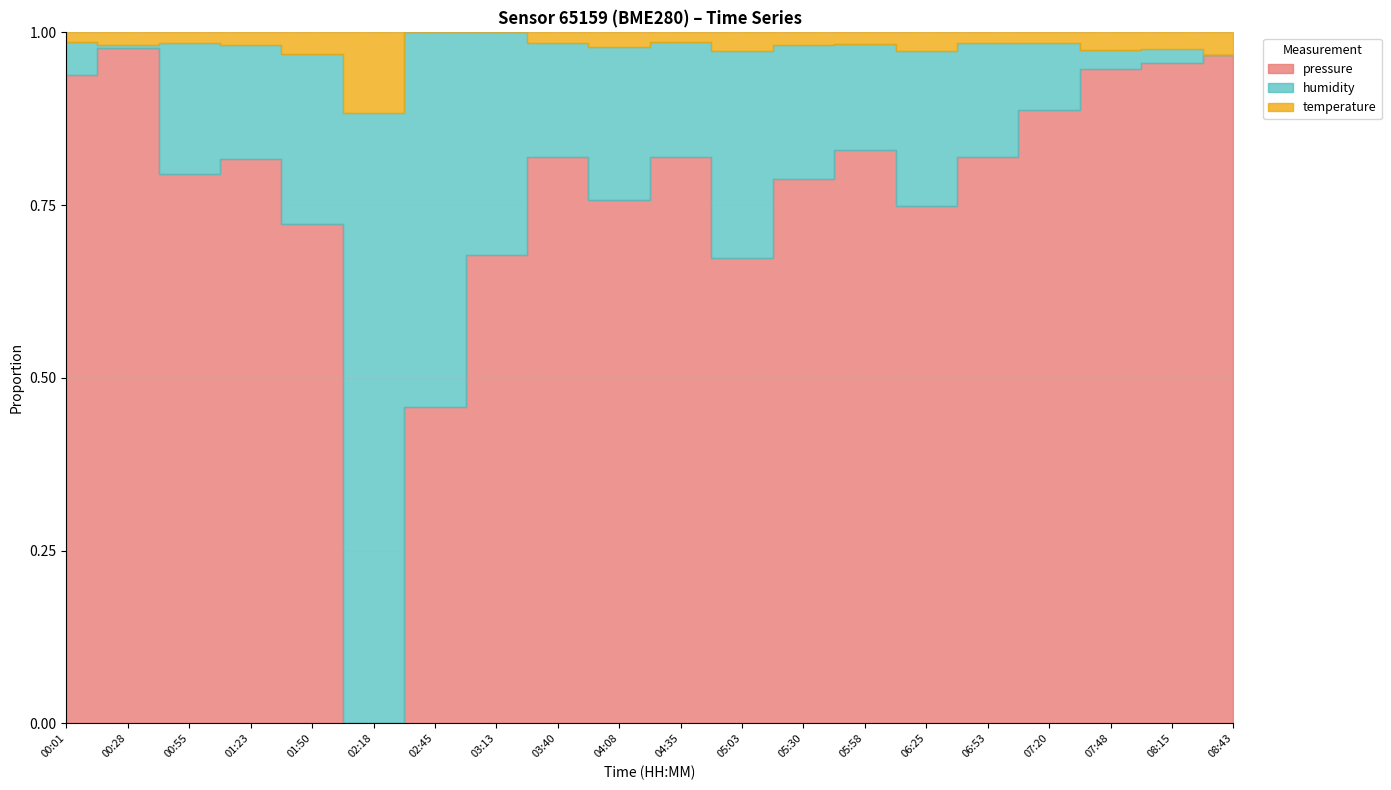

Reading right to left, list all the values displayed in this chart.

pressure: 100870.7	100867.9	100865.2	100861.8	100857.9	100855.2	100858.0	100856.0	100852.8	100858.6	100854.2	100857.9	100853.3	100849.8	100848.0	100853.1	100857.3	100859.1	100884.3	100873.4
humidity: 68.8	69.2	69.3	70.3	70.8	71.0	70.6	70.8	70.9	70.9	70.6	70.8	71.3	70.9	70.5	70.5	70.7	71.4	68.9	70.1
temperature: -1.4	-1.6	-1.7	-1.9	-1.9	-1.9	-1.9	-2.0	-1.9	-2.0	-2.0	-1.9	-2.1	-2.1	-1.9	-1.9	-1.9	-1.9	-1.5	-1.8